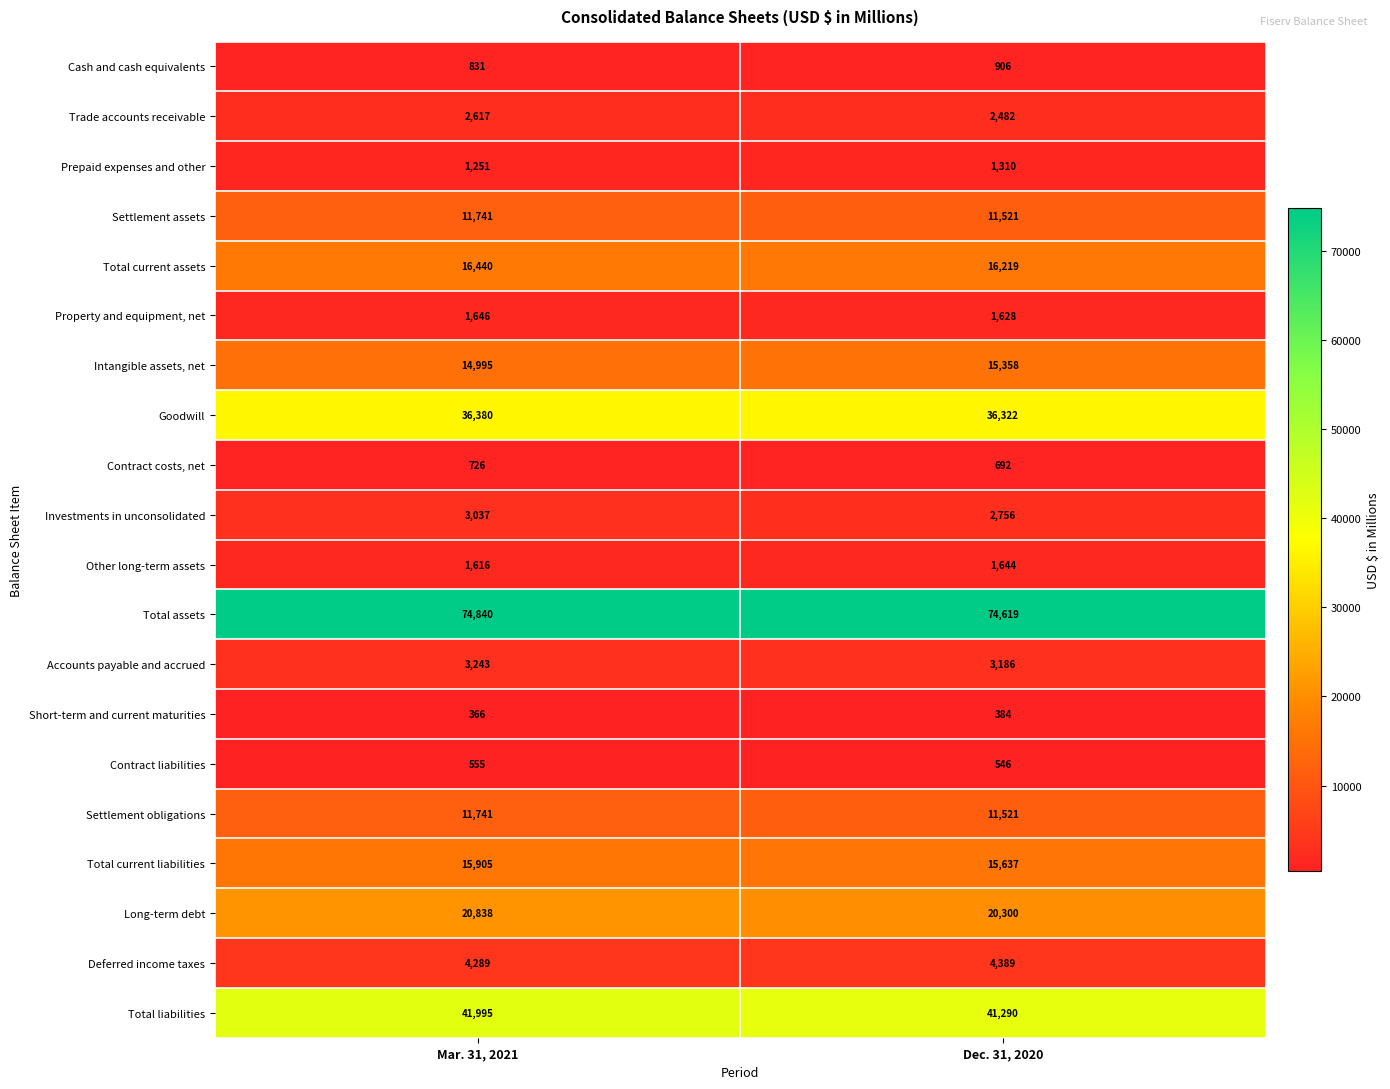

Which series has the widest spread of values?

Total liabilities